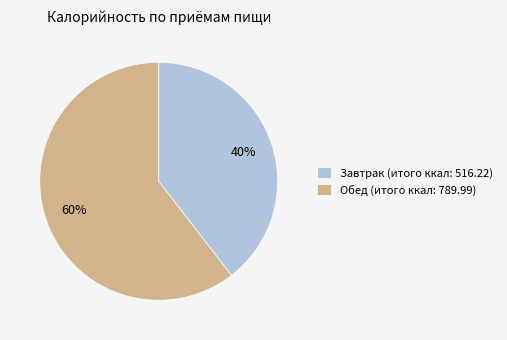

To the nearest percent, what is the combined percentage of Обед and Завтрак?

100%